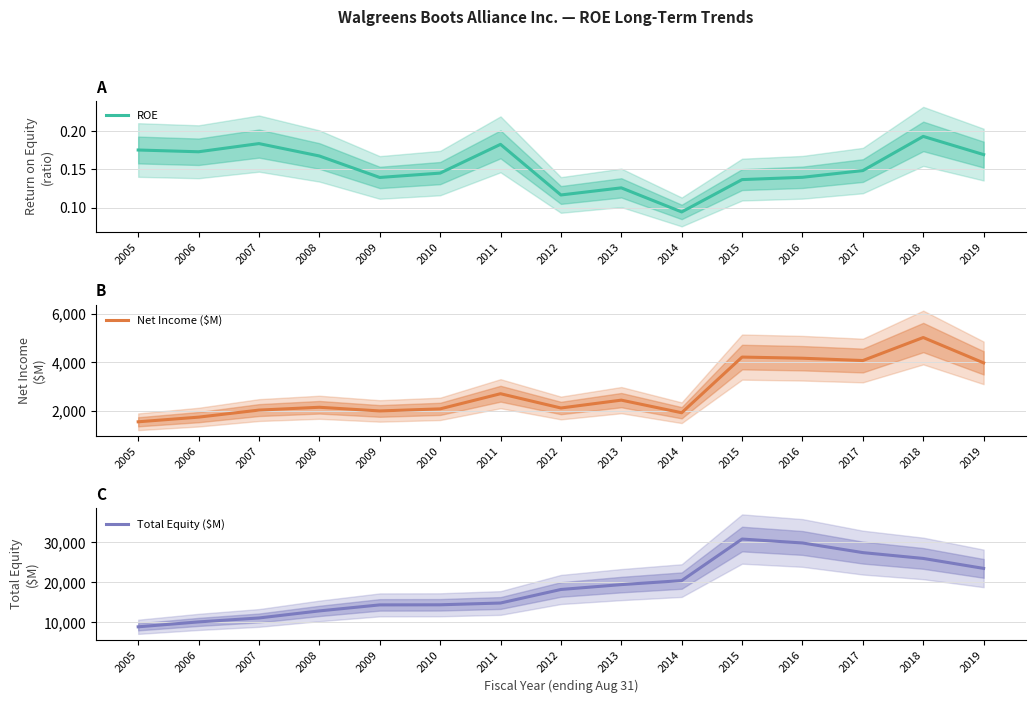

Which category has the highest value across all series?

2015